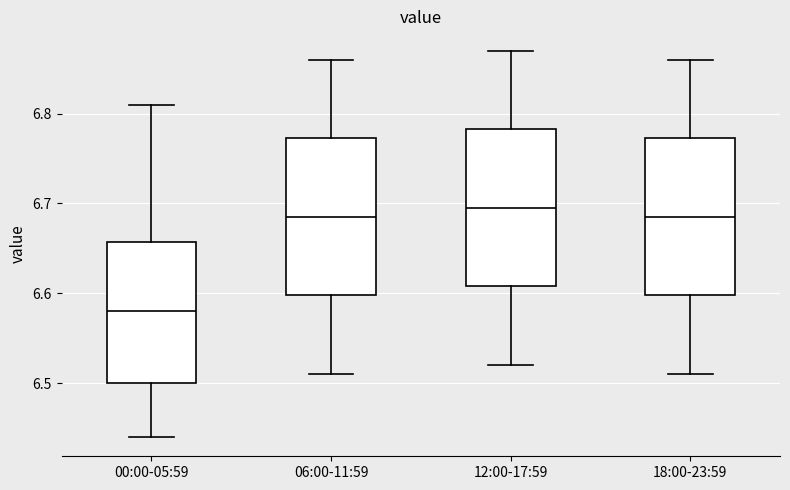

Reading left to right, read every box against the y-axis: the position of its median line, the range the box covers, and the ends of its whiskers. The values are not printed on the chart, so give them approximately, as read against the axis.

00:00-05:59: median 6.58, box 6.50 to 6.66, whiskers 6.44 to 6.81
06:00-11:59: median 6.69, box 6.60 to 6.77, whiskers 6.51 to 6.86
12:00-17:59: median 6.70, box 6.61 to 6.78, whiskers 6.52 to 6.87
18:00-23:59: median 6.69, box 6.60 to 6.77, whiskers 6.51 to 6.86